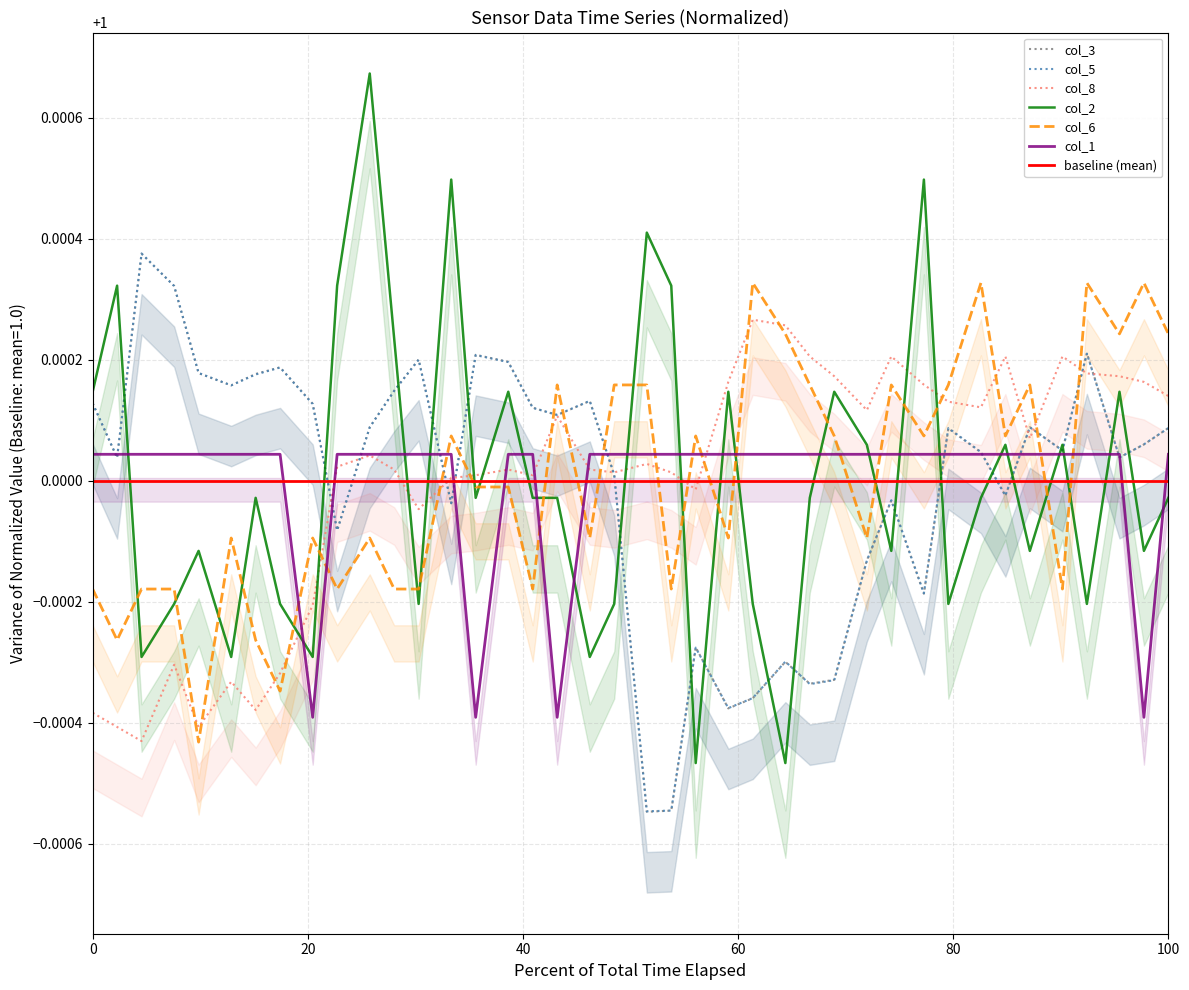

Reading left to right, extract all data points from this chart.

col_3: 1.0	1.0	1.0	1.0	1.0	1.0	1.0	1.0	1.0	1.0	1.0	1.0	1.0	1.0	1.0	1.0	1.0	1.0	1.0	1.0	1.0	1.0	1.0	1.0	1.0	1.0	1.0	1.0	1.0	1.0	1.0	1.0	1.0	1.0	1.0	1.0	1.0	1.0	1.0	1.0
col_5: 1.0	1.0	1.0	1.0	1.0	1.0	1.0	1.0	1.0	1.0	1.0	1.0	1.0	1.0	1.0	1.0	1.0	1.0	1.0	1.0	1.0	1.0	1.0	1.0	1.0	1.0	1.0	1.0	1.0	1.0	1.0	1.0	1.0	1.0	1.0	1.0	1.0	1.0	1.0	1.0
col_8: 1.0	1.0	1.0	1.0	1.0	1.0	1.0	1.0	1.0	1.0	1.0	1.0	1.0	1.0	1.0	1.0	1.0	1.0	1.0	1.0	1.0	1.0	1.0	1.0	1.0	1.0	1.0	1.0	1.0	1.0	1.0	1.0	1.0	1.0	1.0	1.0	1.0	1.0	1.0	1.0
col_2: 1.0	1.0	1.0	1.0	1.0	1.0	1.0	1.0	1.0	1.0	1.0	1.0	1.0	1.0	1.0	1.0	1.0	1.0	1.0	1.0	1.0	1.0	1.0	1.0	1.0	1.0	1.0	1.0	1.0	1.0	1.0	1.0	1.0	1.0	1.0	1.0	1.0	1.0	1.0	1.0
col_6: 1.0	1.0	1.0	1.0	1.0	1.0	1.0	1.0	1.0	1.0	1.0	1.0	1.0	1.0	1.0	1.0	1.0	1.0	1.0	1.0	1.0	1.0	1.0	1.0	1.0	1.0	1.0	1.0	1.0	1.0	1.0	1.0	1.0	1.0	1.0	1.0	1.0	1.0	1.0	1.0
col_1: 1.0	1.0	1.0	1.0	1.0	1.0	1.0	1.0	1.0	1.0	1.0	1.0	1.0	1.0	1.0	1.0	1.0	1.0	1.0	1.0	1.0	1.0	1.0	1.0	1.0	1.0	1.0	1.0	1.0	1.0	1.0	1.0	1.0	1.0	1.0	1.0	1.0	1.0	1.0	1.0